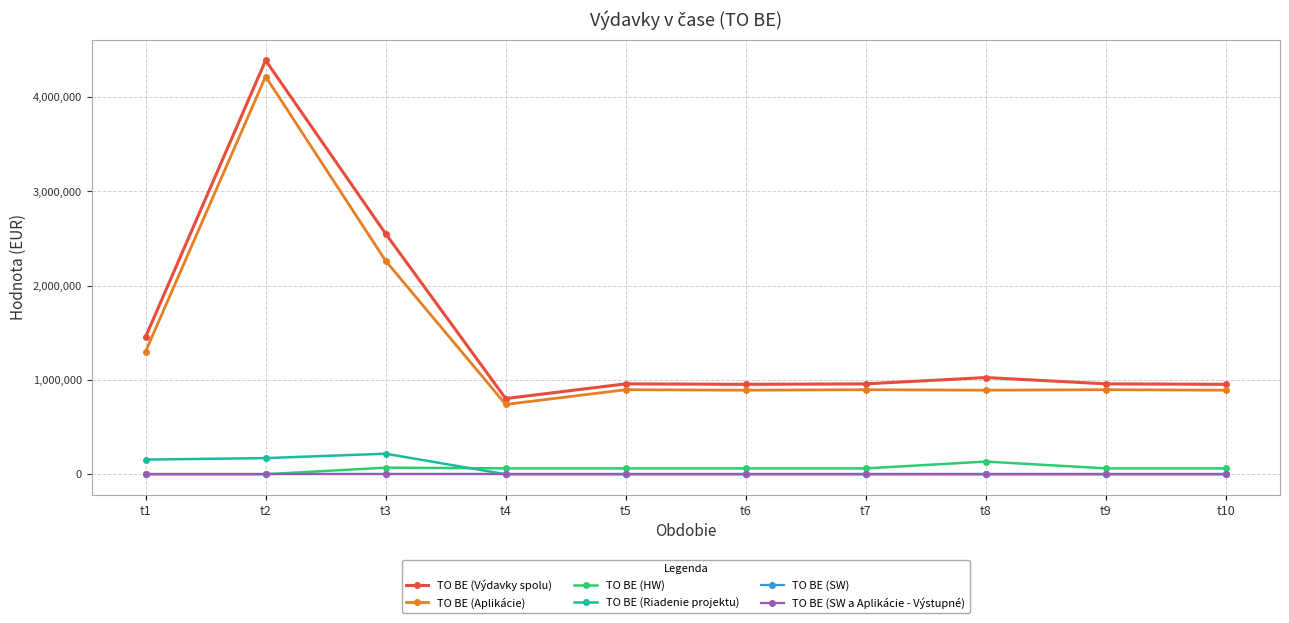

True or false: TO BE (Aplikácie) has more than 0 points higher than both neighbors.

True